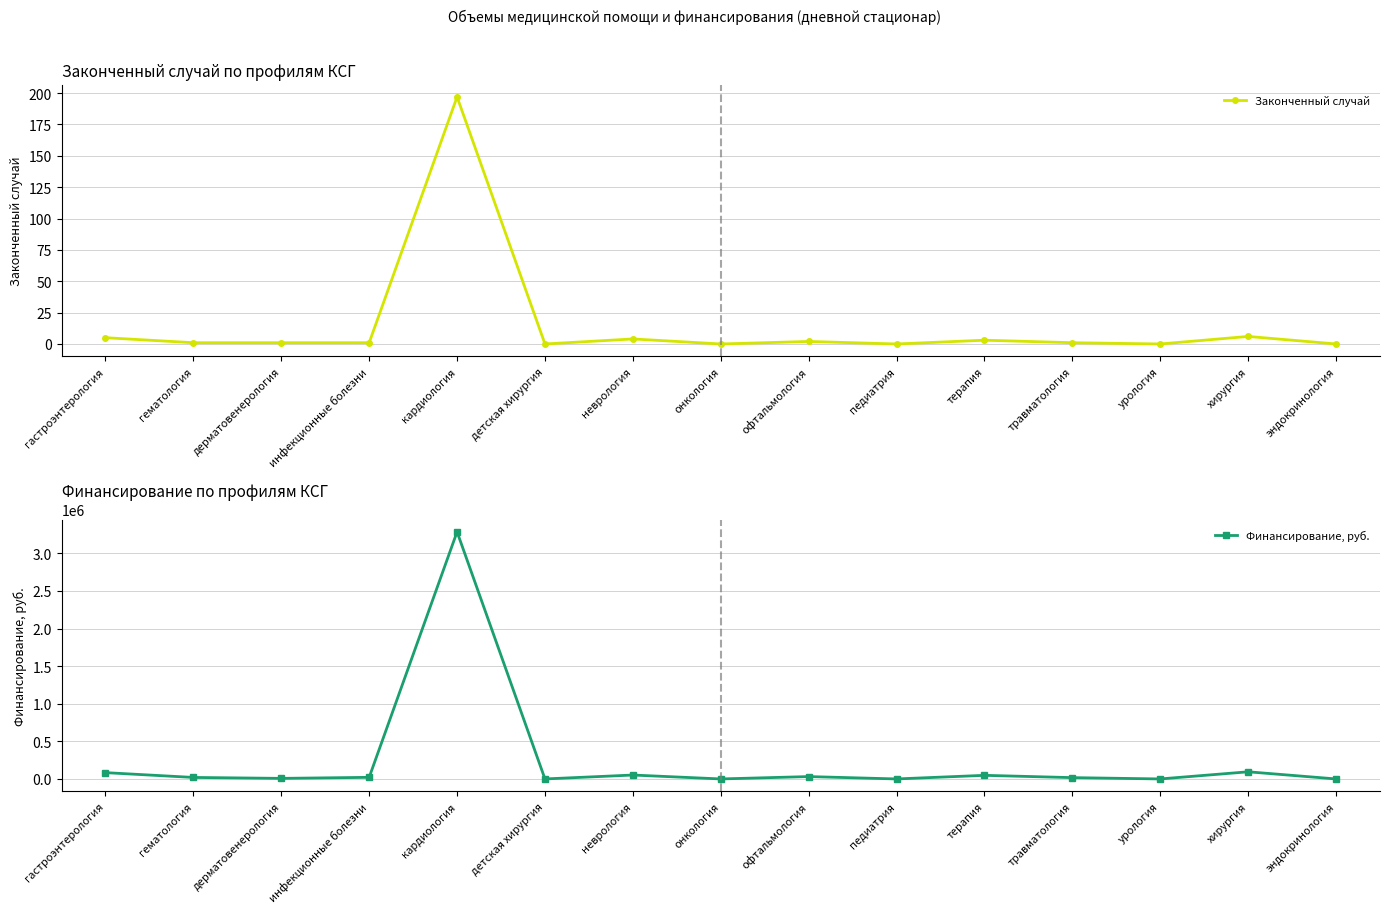

What is the maximum value for Законченный случай?

197